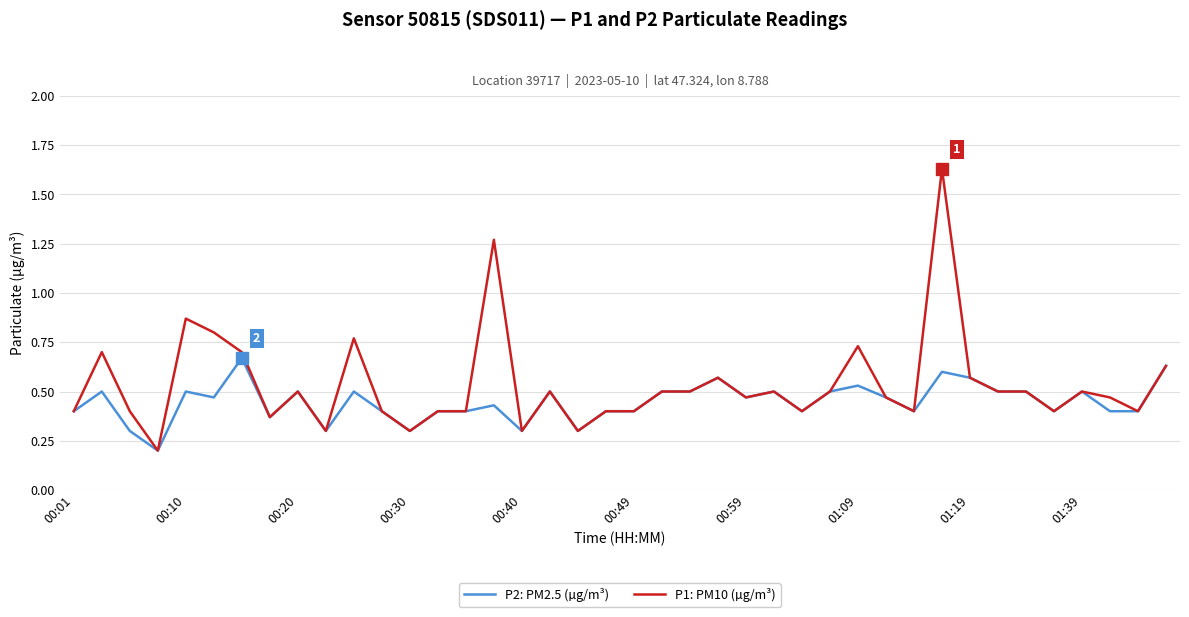

True or false: P2: PM2.5 (µg/m³) has more than 2 points higher than both neighbors.

True